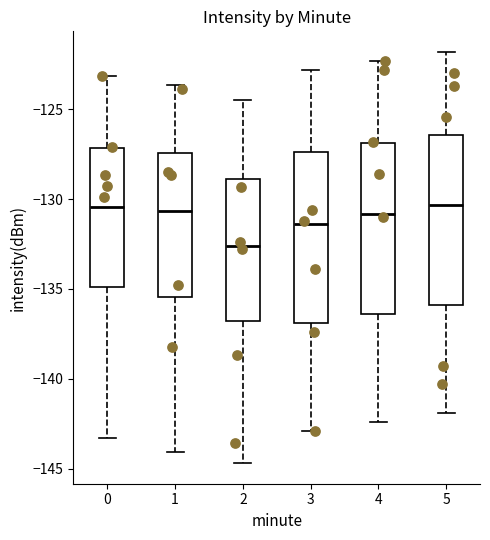

Where is the upper edge of the box at x = 1 on the y-axis? The values are not printed on the chart, so give them approximately, as read against the axis.

-127.5